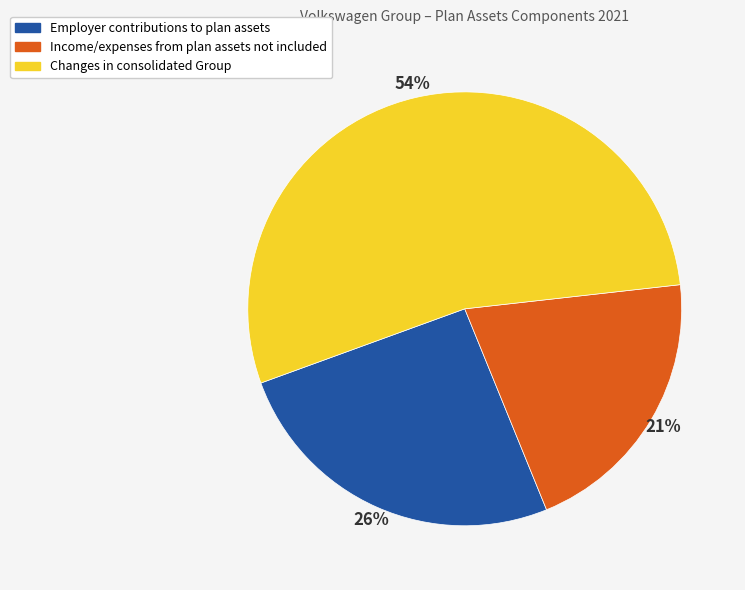

To the nearest percent, what is the average slice percentage?

33%